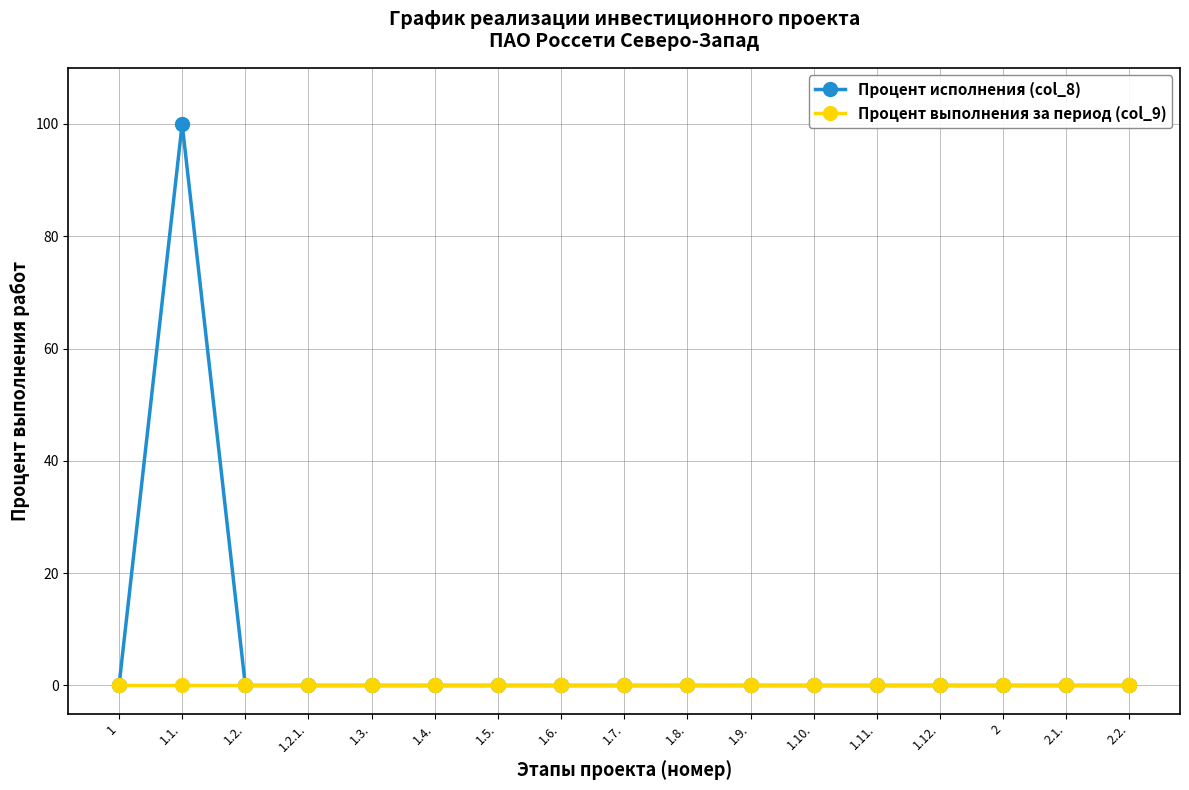

Which series has the largest range (max minus min)?

Процент исполнения (col_8)